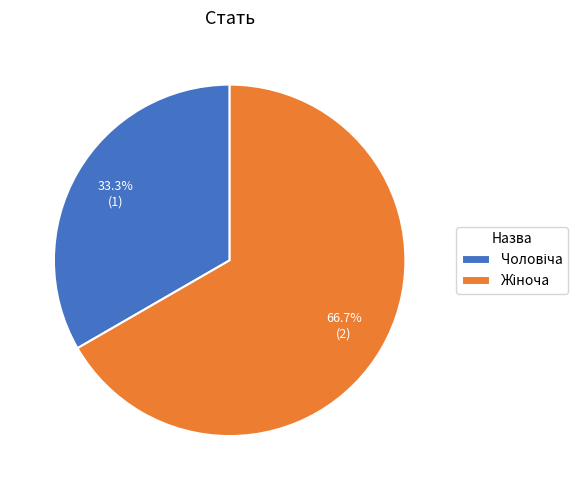

Is there any slice that represents more than half of the pie?

Yes